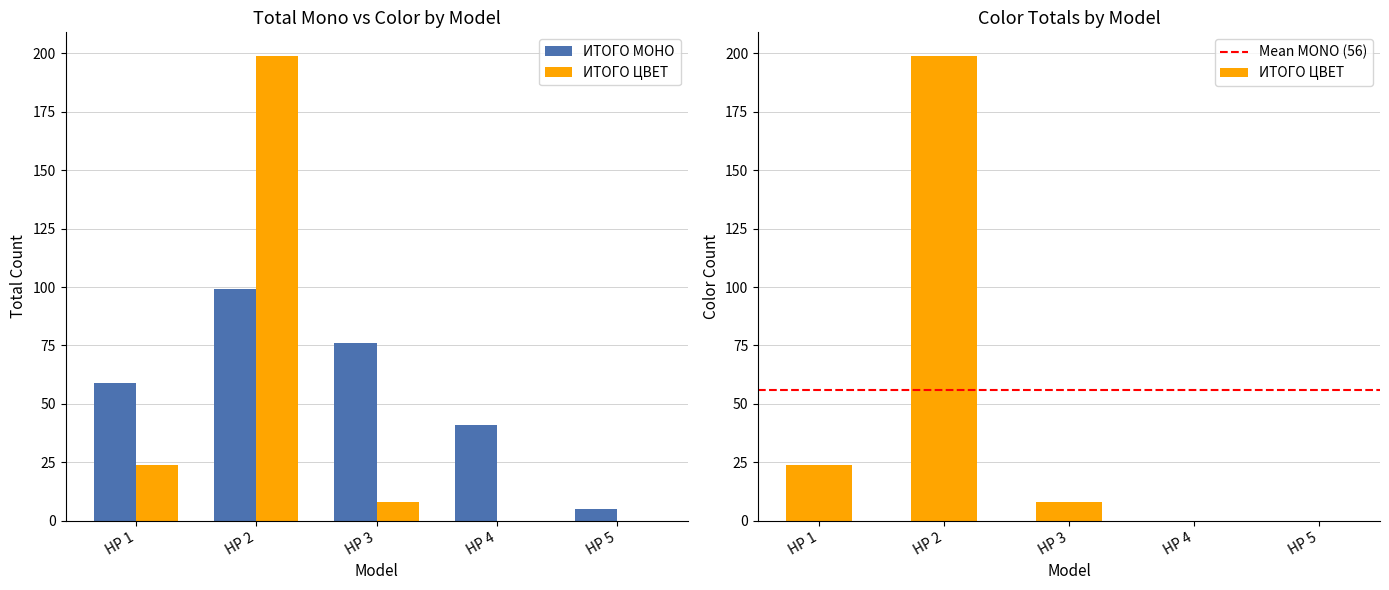

At which label does ИТОГО ЦВЕТ first exceed 8?

HP 1